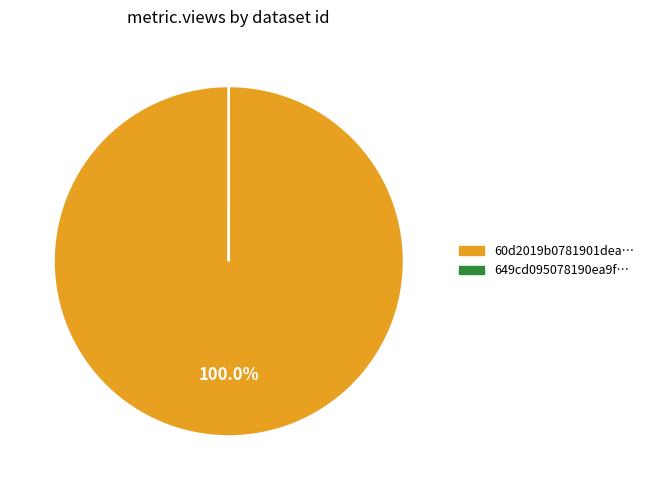

Is there any slice that represents more than half of the pie?

Yes